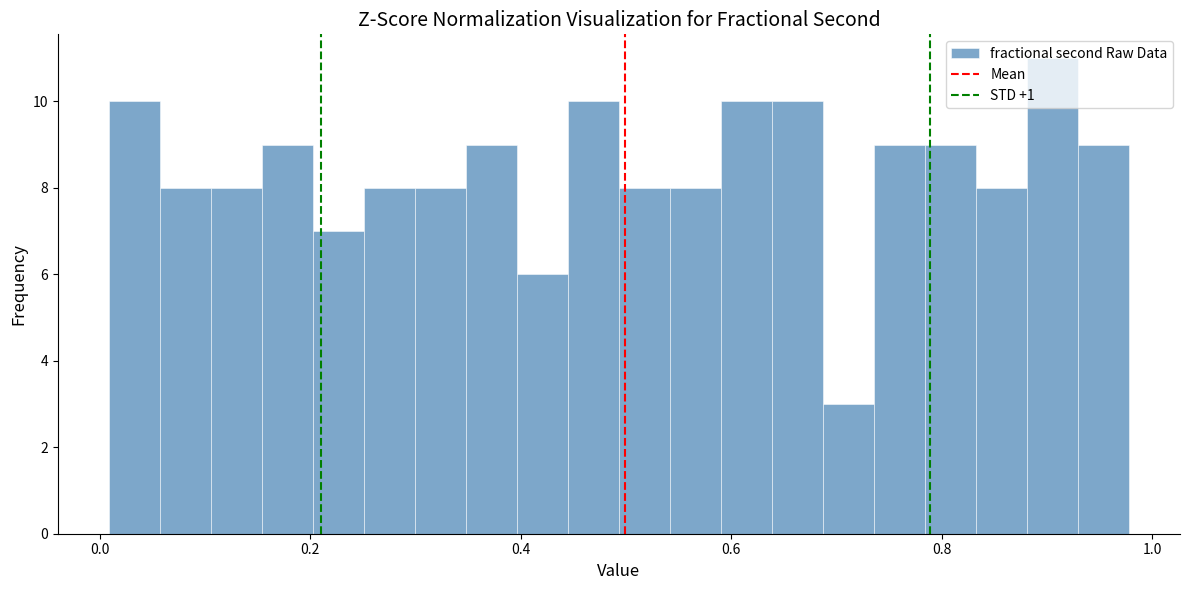

Read against the x-axis, roughly where is the centre of the tallest bar?

0.90